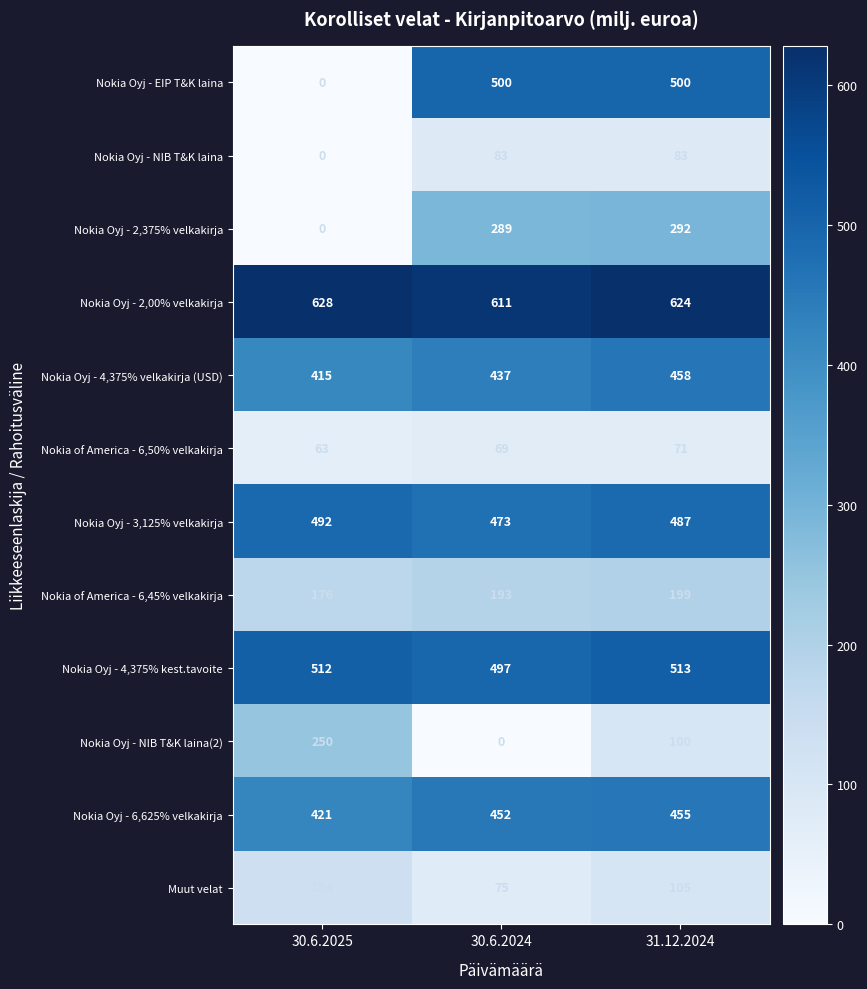

What is the sum of all Nokia Oyj - 6,625% velkakirja values?

1328